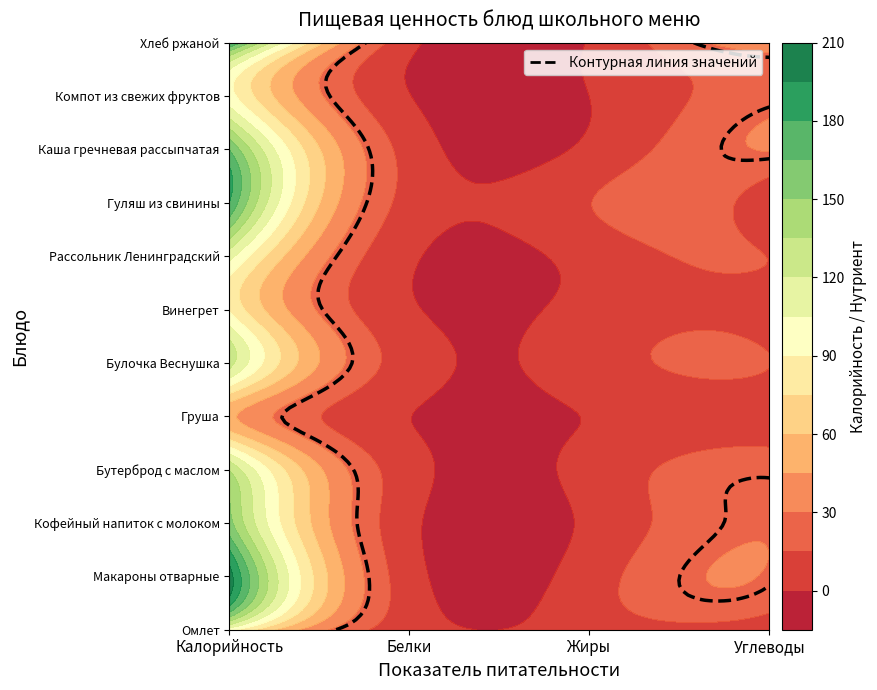

List the labels in order of Бутерброд с маслом value, largest first.

0, 3, 1, 2